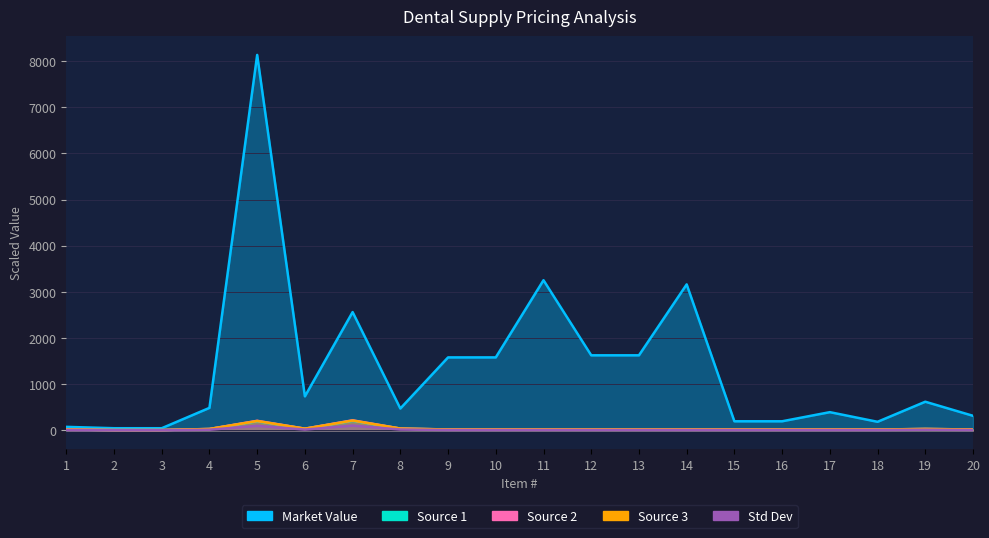

Between 15 and 14, which is larger?

14